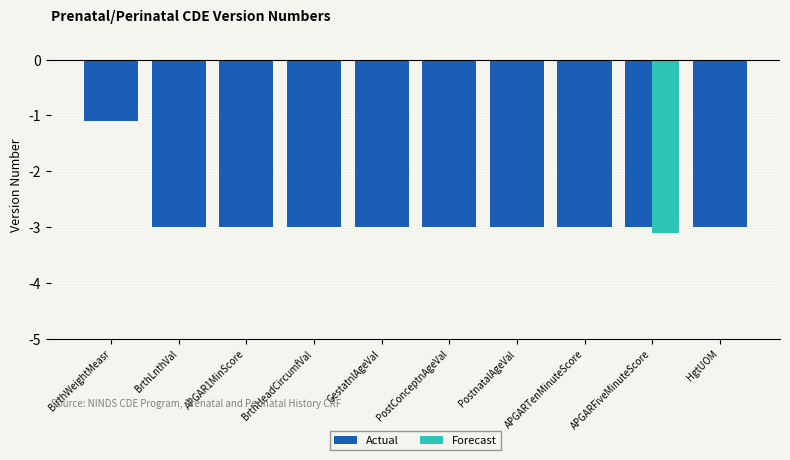

Count the Actual values in the range 3 to 4.

9